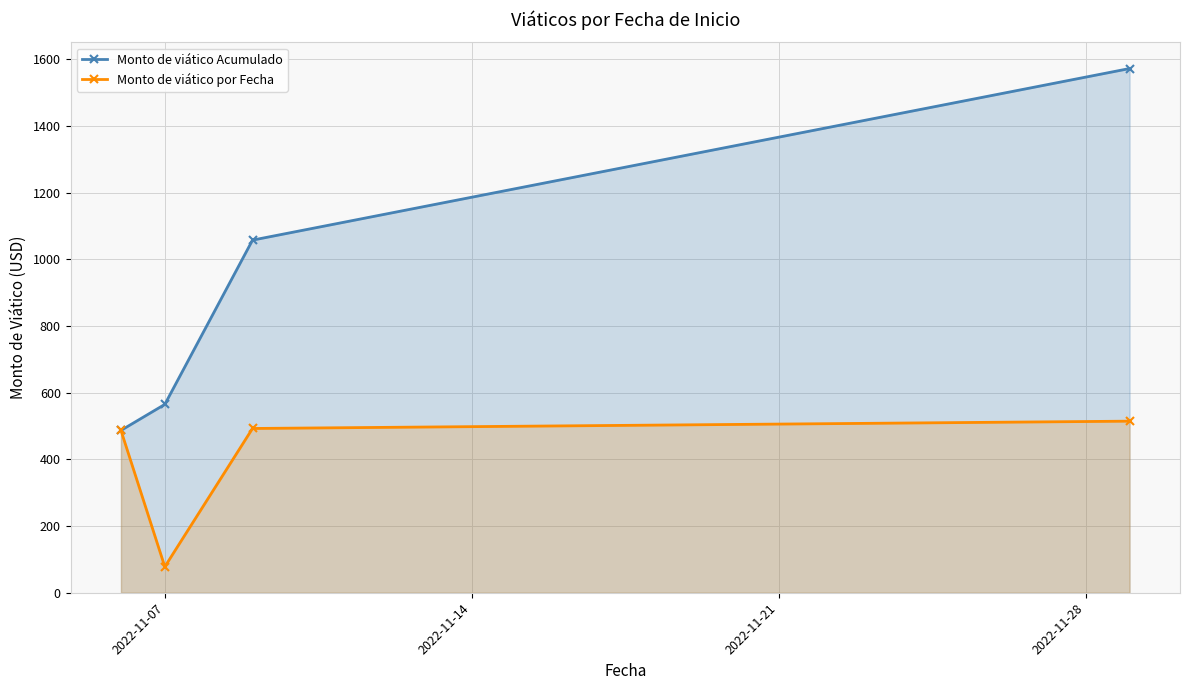

What is the value of the Monto de viático por Fecha point at the 4th from the left?

514.5